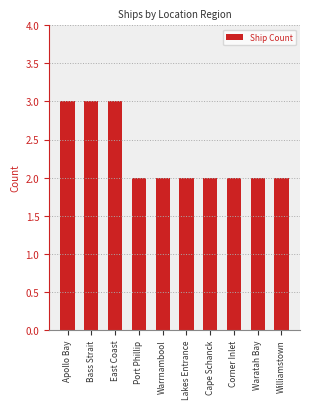

What is the greatest value displayed?

3